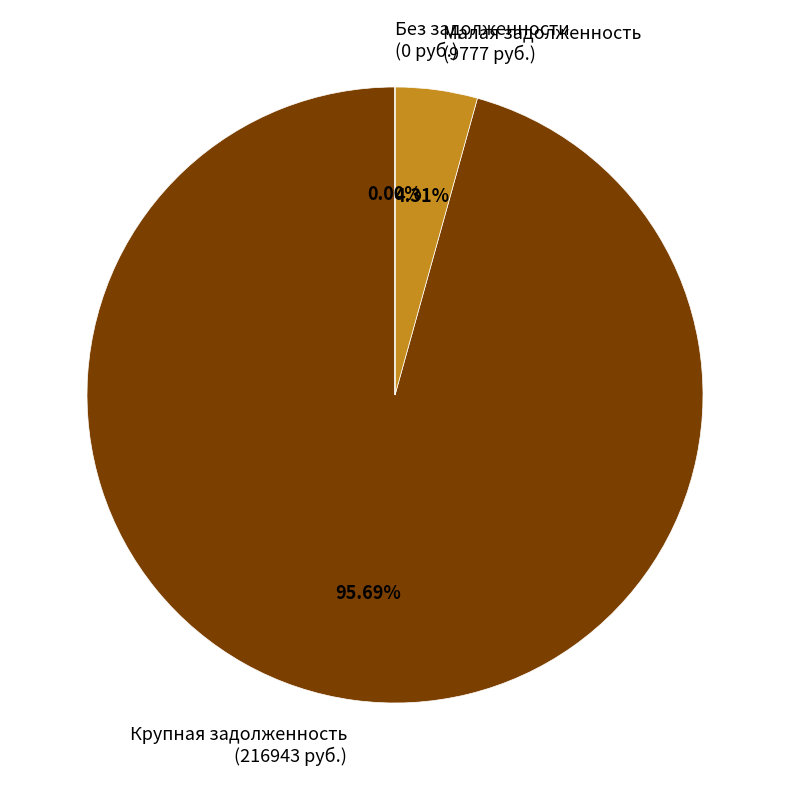

Is Крупная задолженность (216943 руб.) the majority of the pie?

Yes